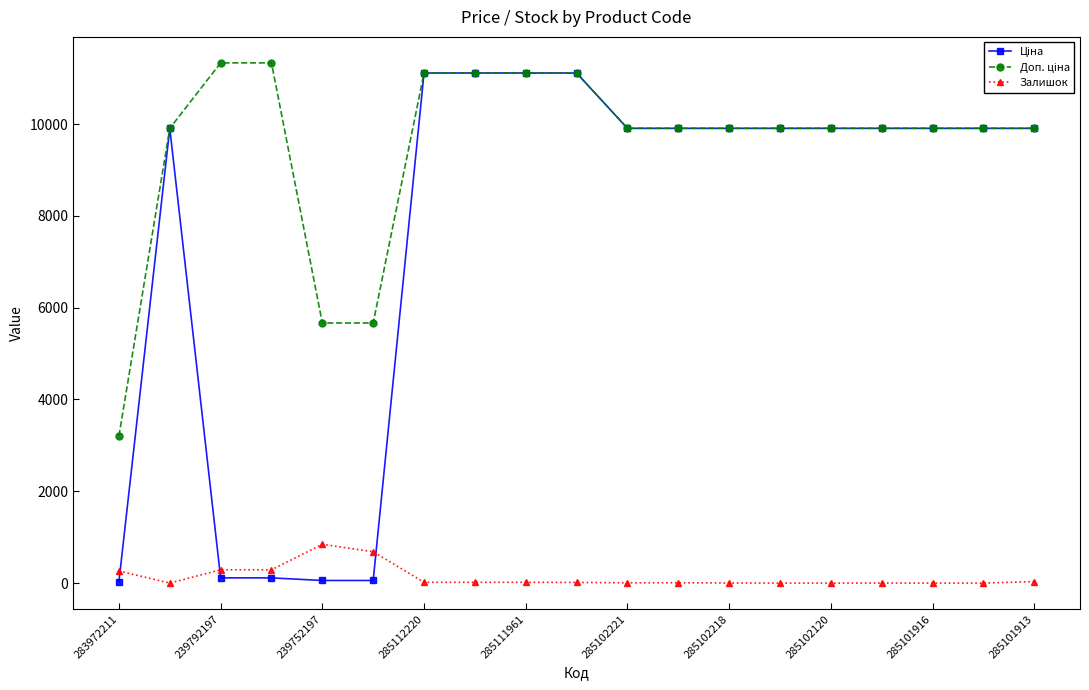

At how many categories does at least one series exceed 4347?

18